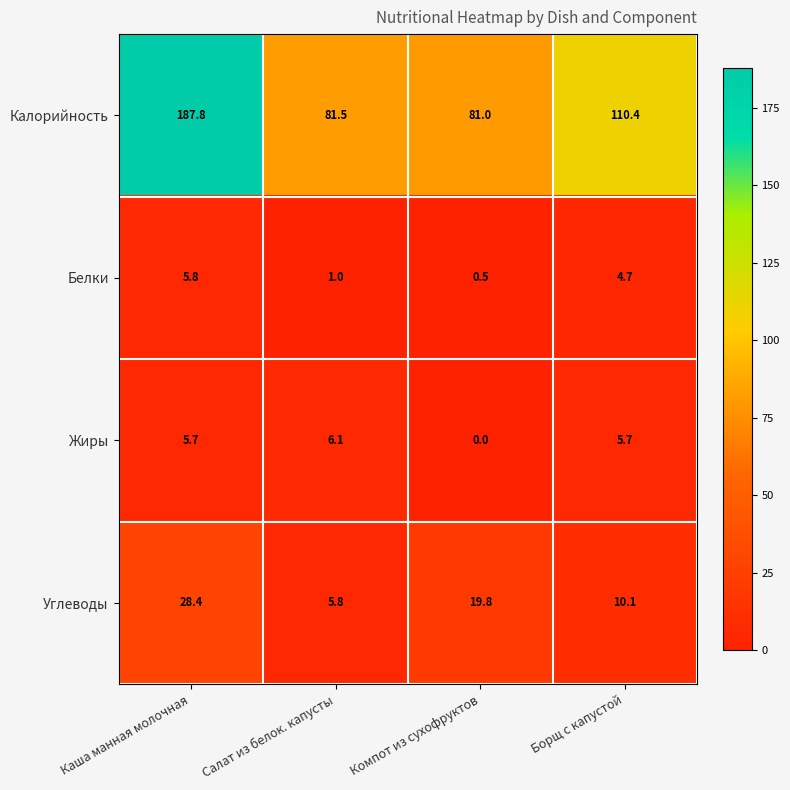

Which series has the widest spread of values?

Калорийность